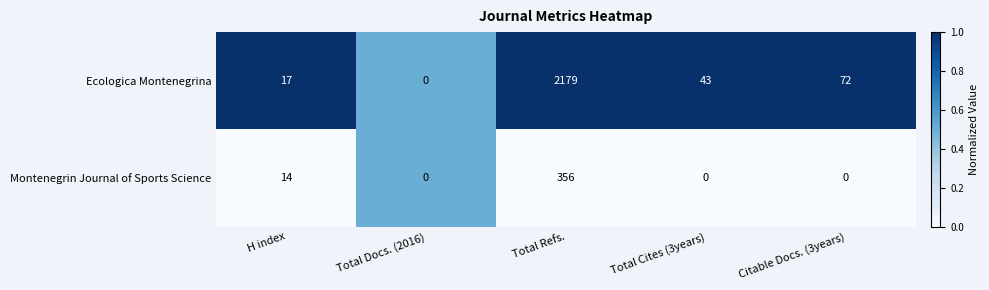

What is the maximum value shown in the chart?

2179